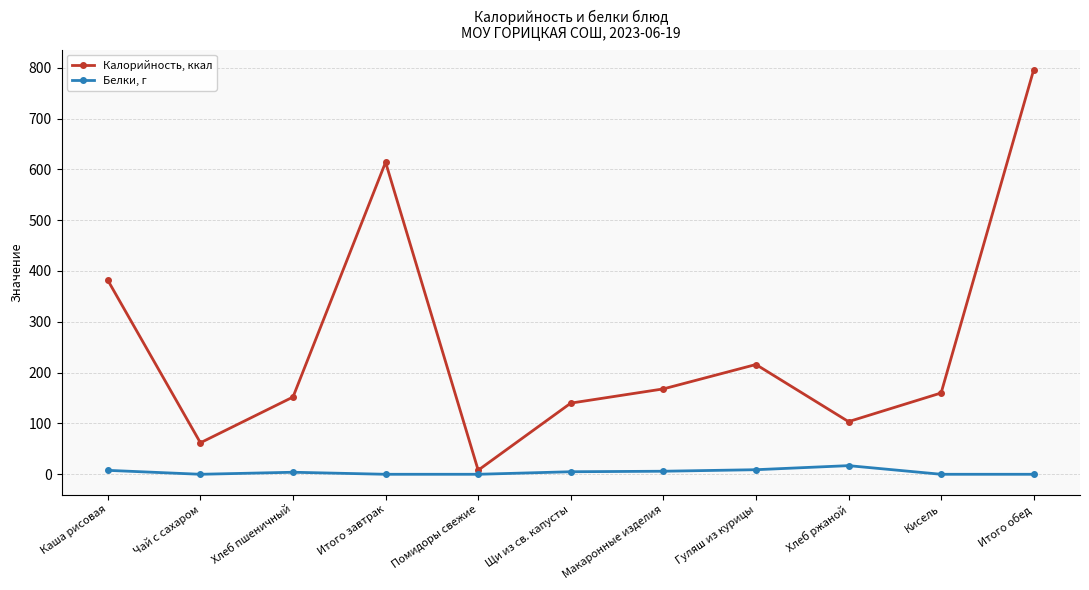

In Калорийность, ккал, how many points are higher than both neighbors (excluding endpoints)?

2